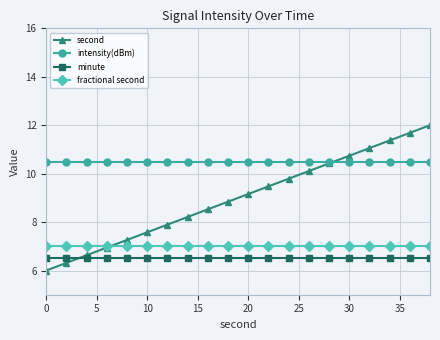

List the series in order of their peak value, highest first.

second, intensity(dBm), fractional second, minute